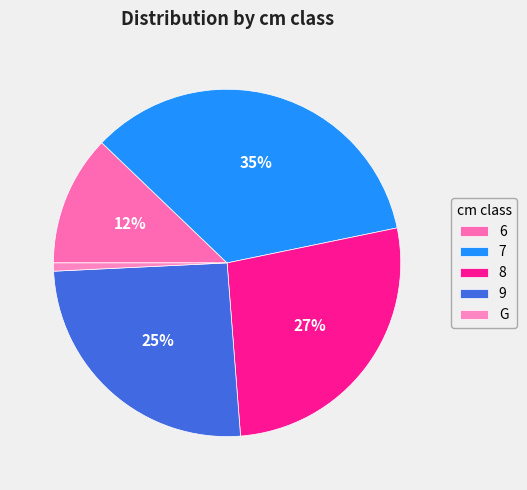

Which category has the biggest portion of the pie?

7